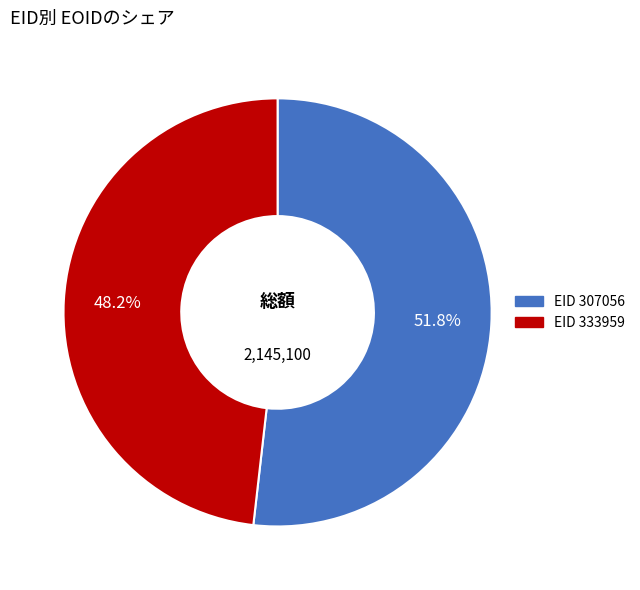

Count the number of slices in the pie.

2